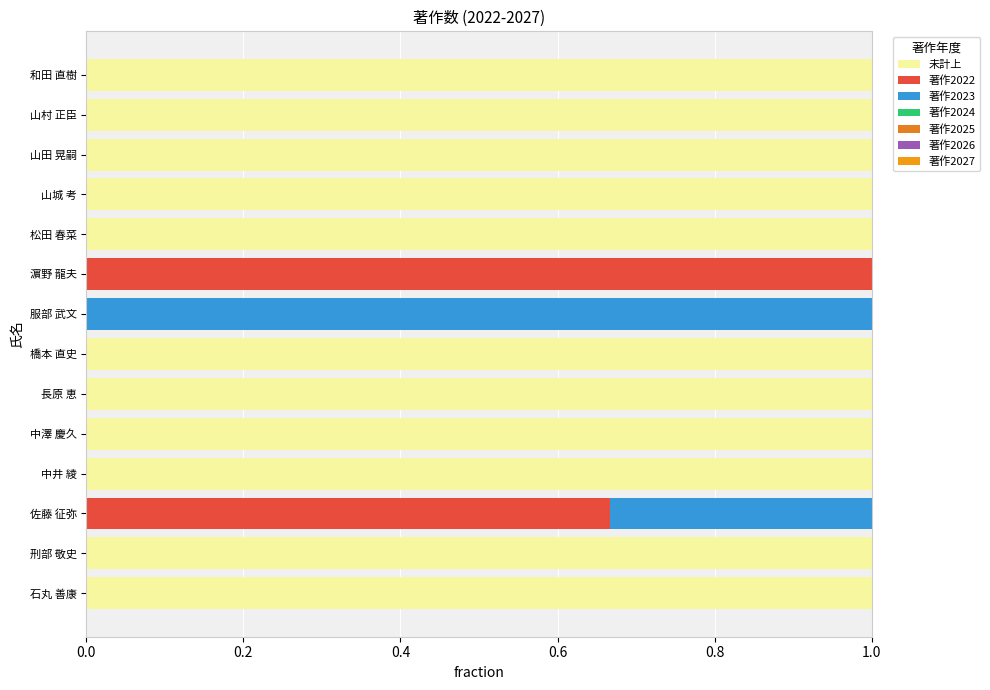

What is the total value across all series at 服部 武文?

1.0